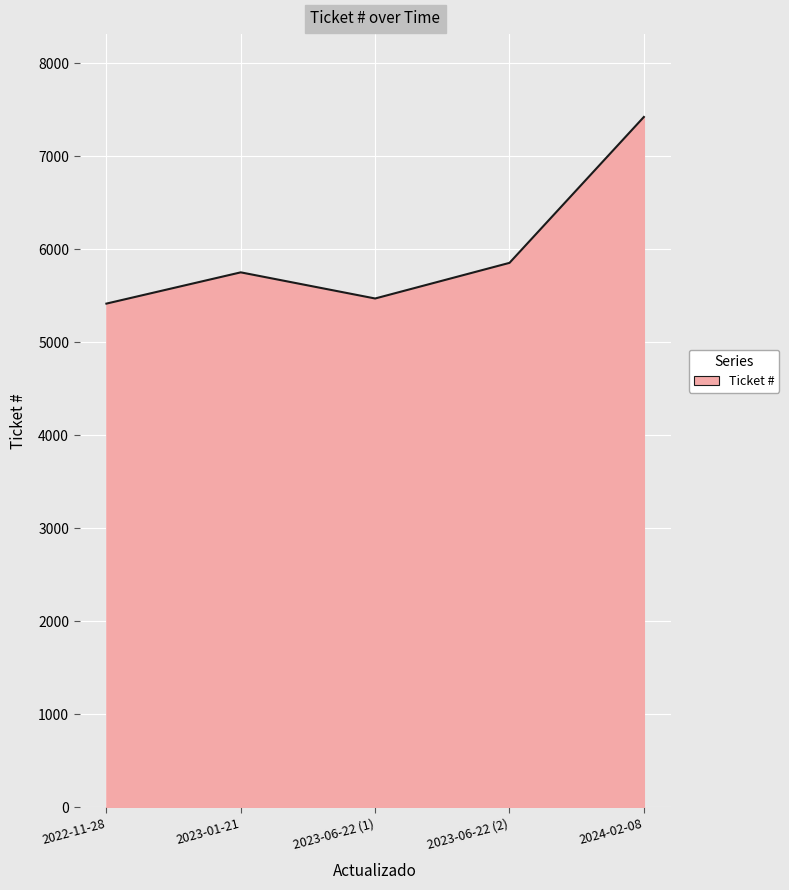

What is the change in value from 2022-11-28 to 2023-01-21?

+336